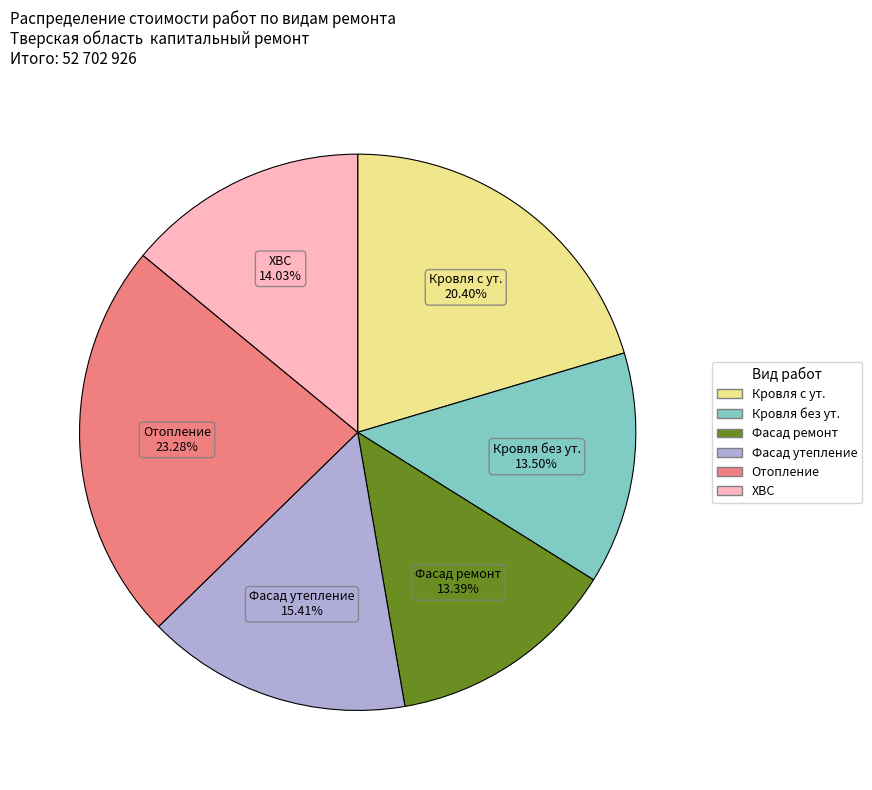

Is there a majority slice in this chart?

No